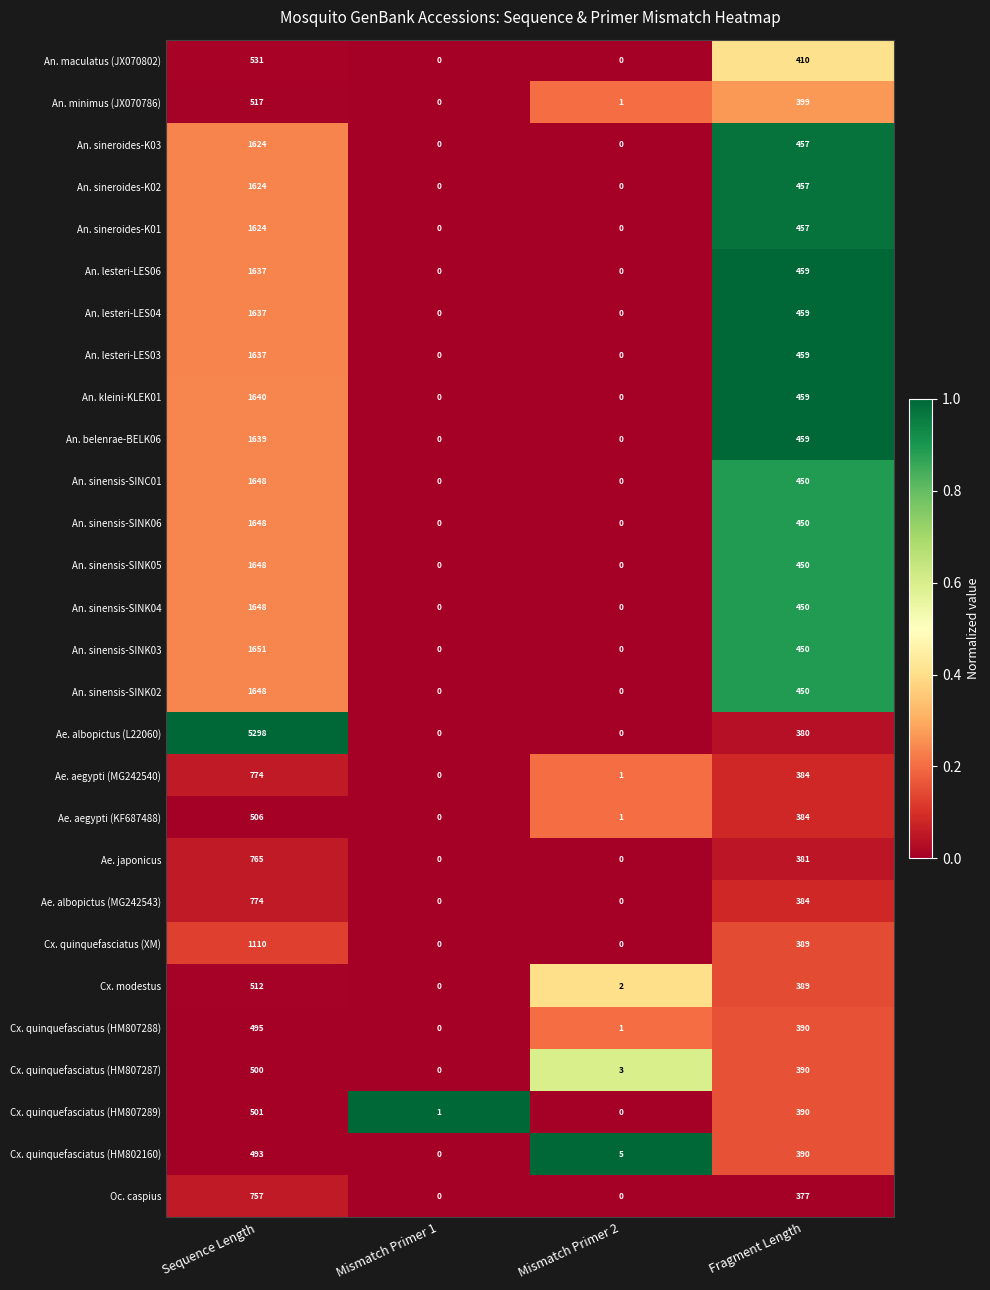

What is the greatest value displayed?

5298